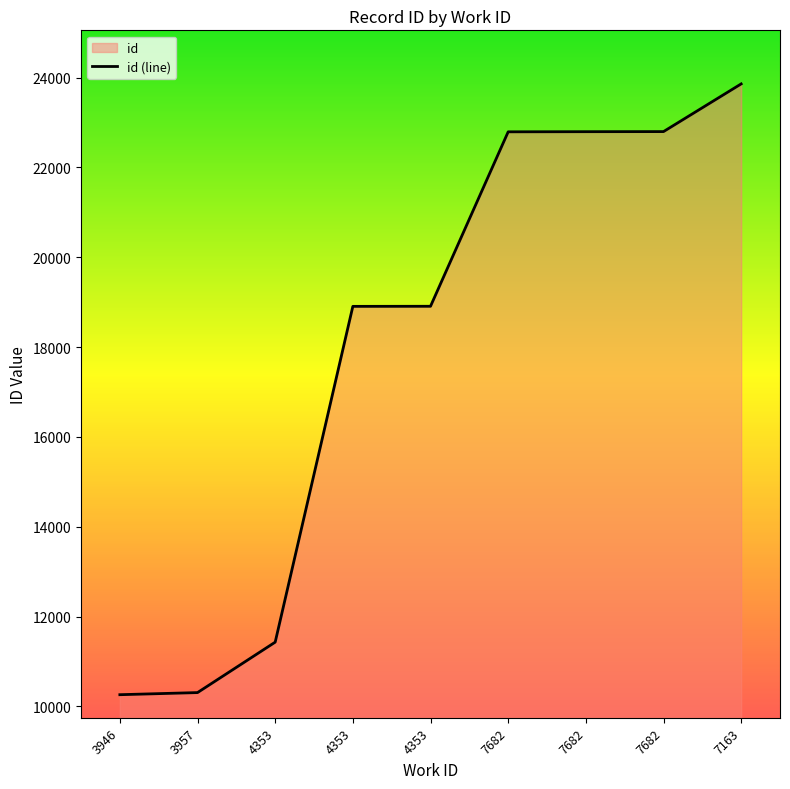

What is the smallest value displayed?

10259